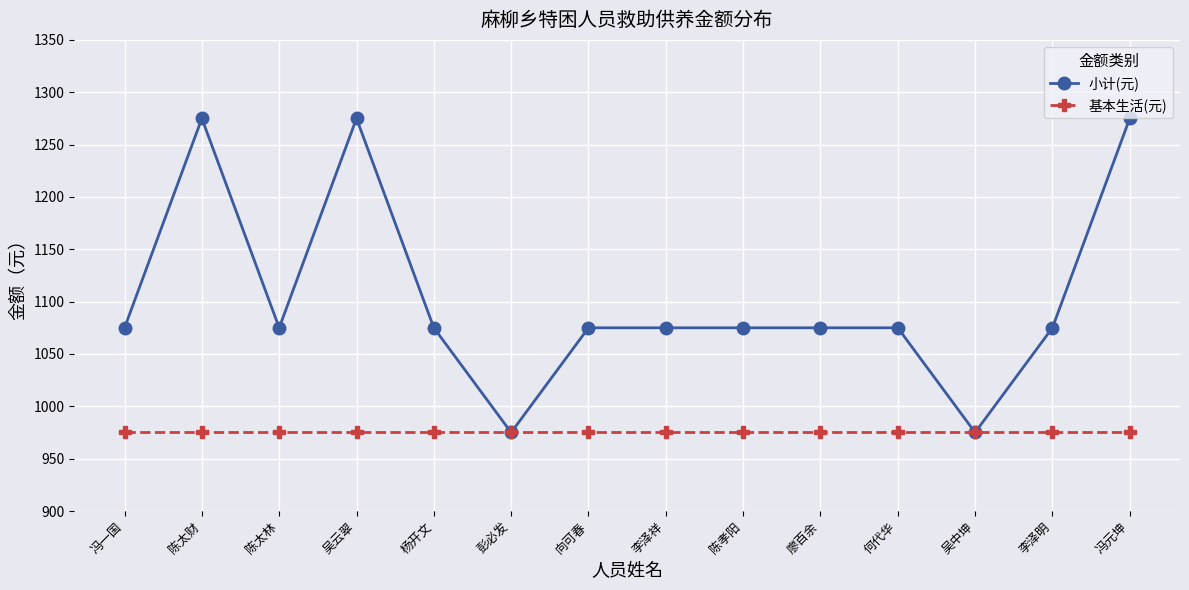

At how many categories does at least one series exceed 1005?

12